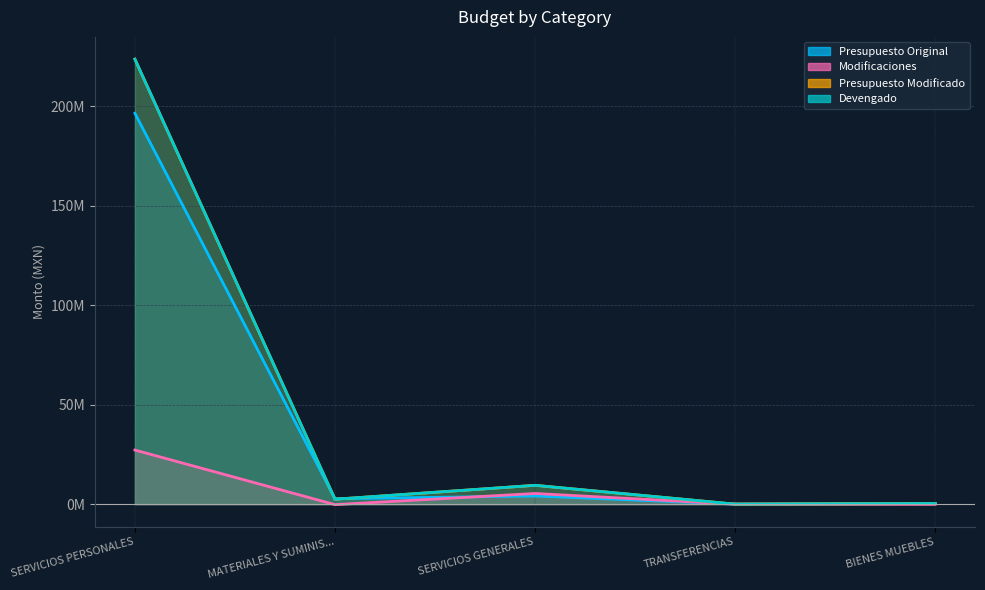

What is the sum of the Modificaciones values at SERVICIOS PERSONALES and TRANSFERENCIAS?

27202835.6